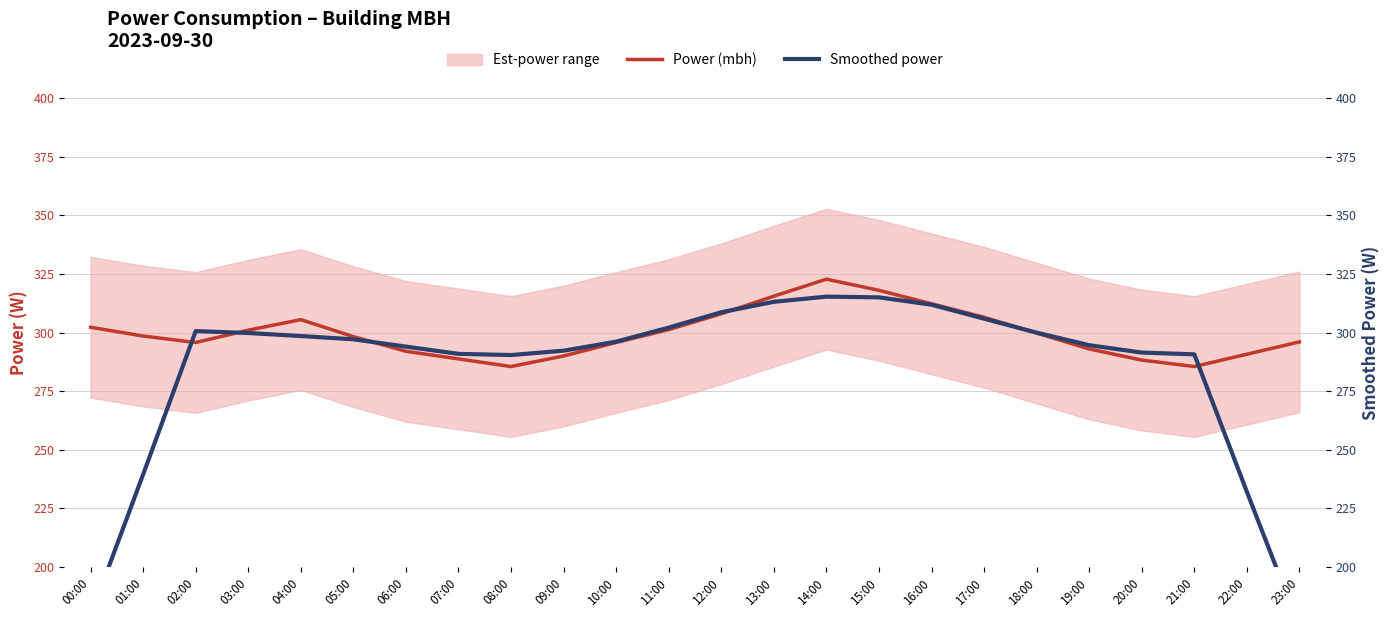

The value of Smoothed power at 18:00 is 299.9. True or false?

True